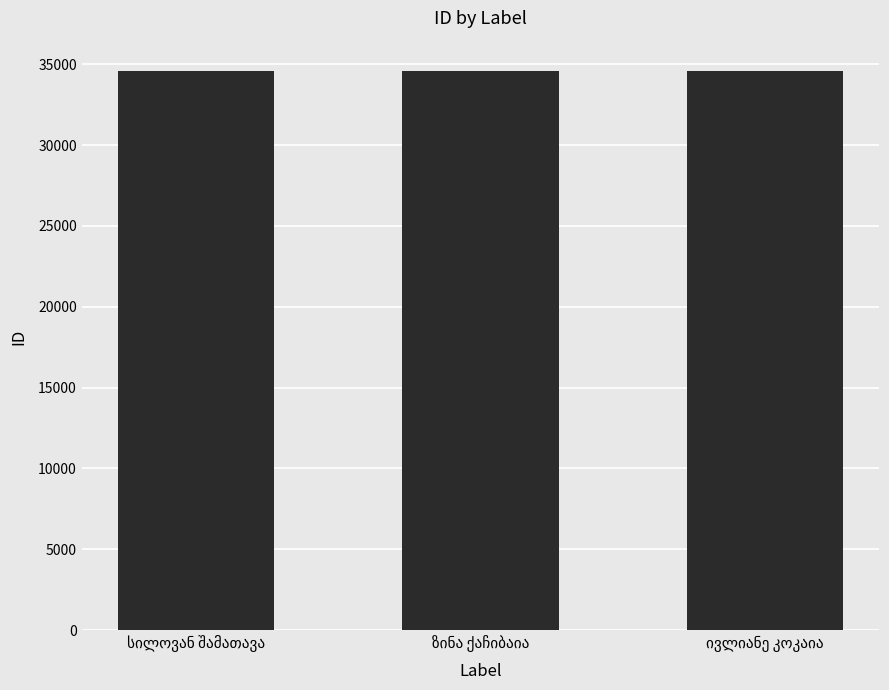

What is the minimum value shown in the chart?

34561